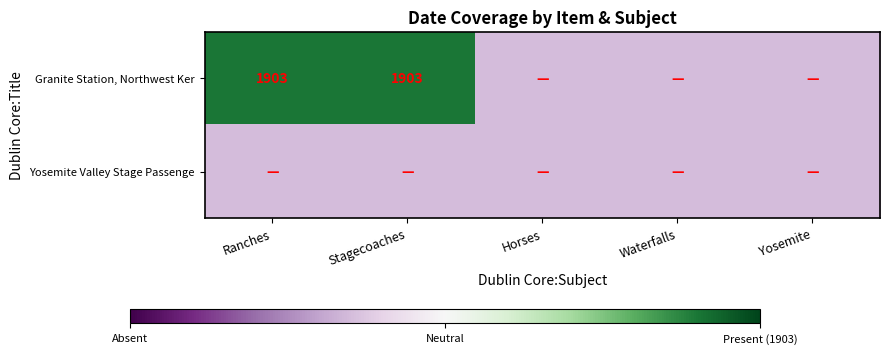

The value of Granite Station, Northwest Ker at Stagecoaches is 1903.0. True or false?

True